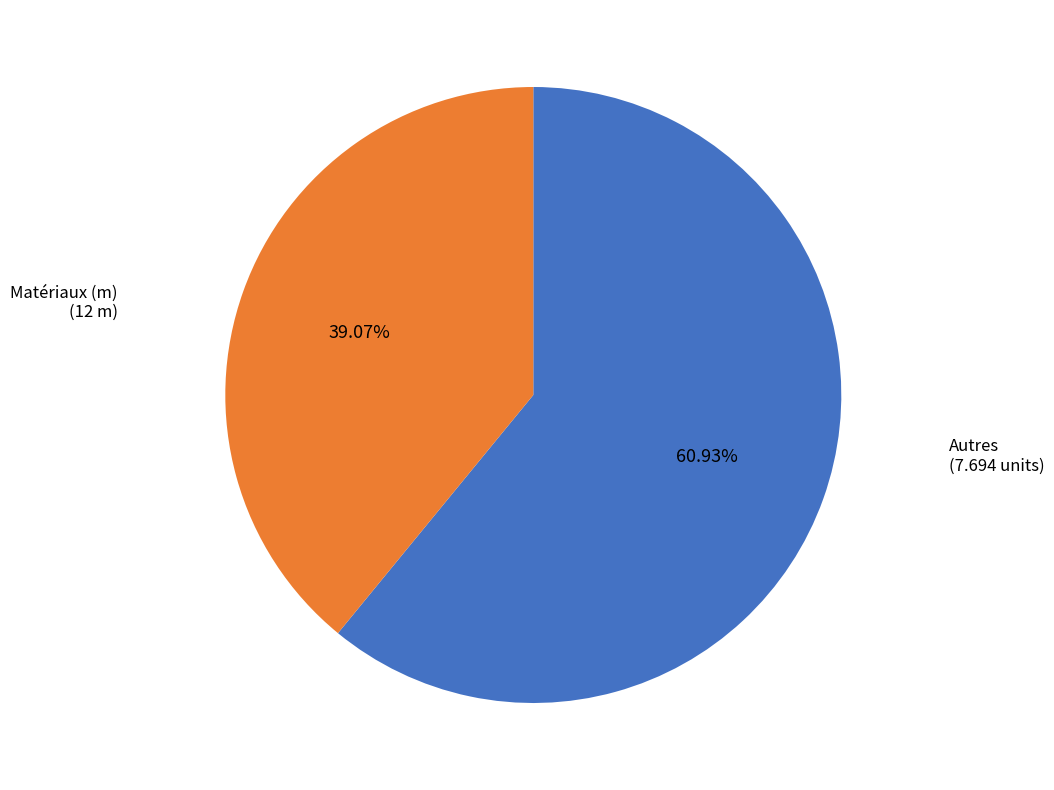

Is there a majority slice in this chart?

Yes